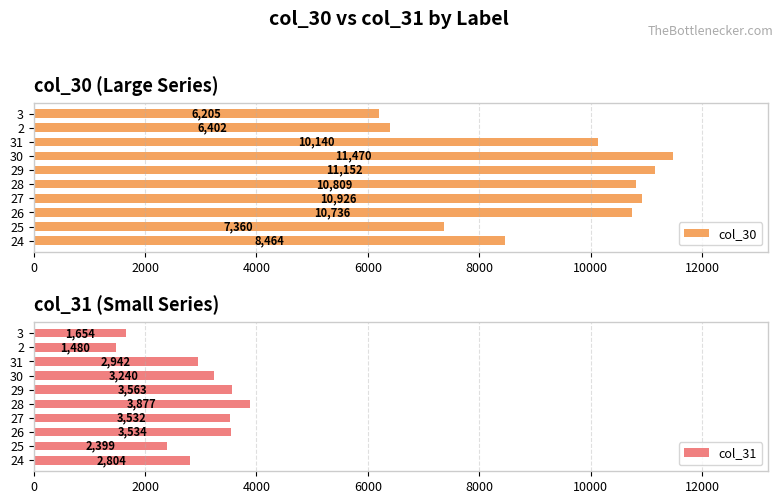

What is the difference between the maximum and second lowest values in the col_30 series?

5068